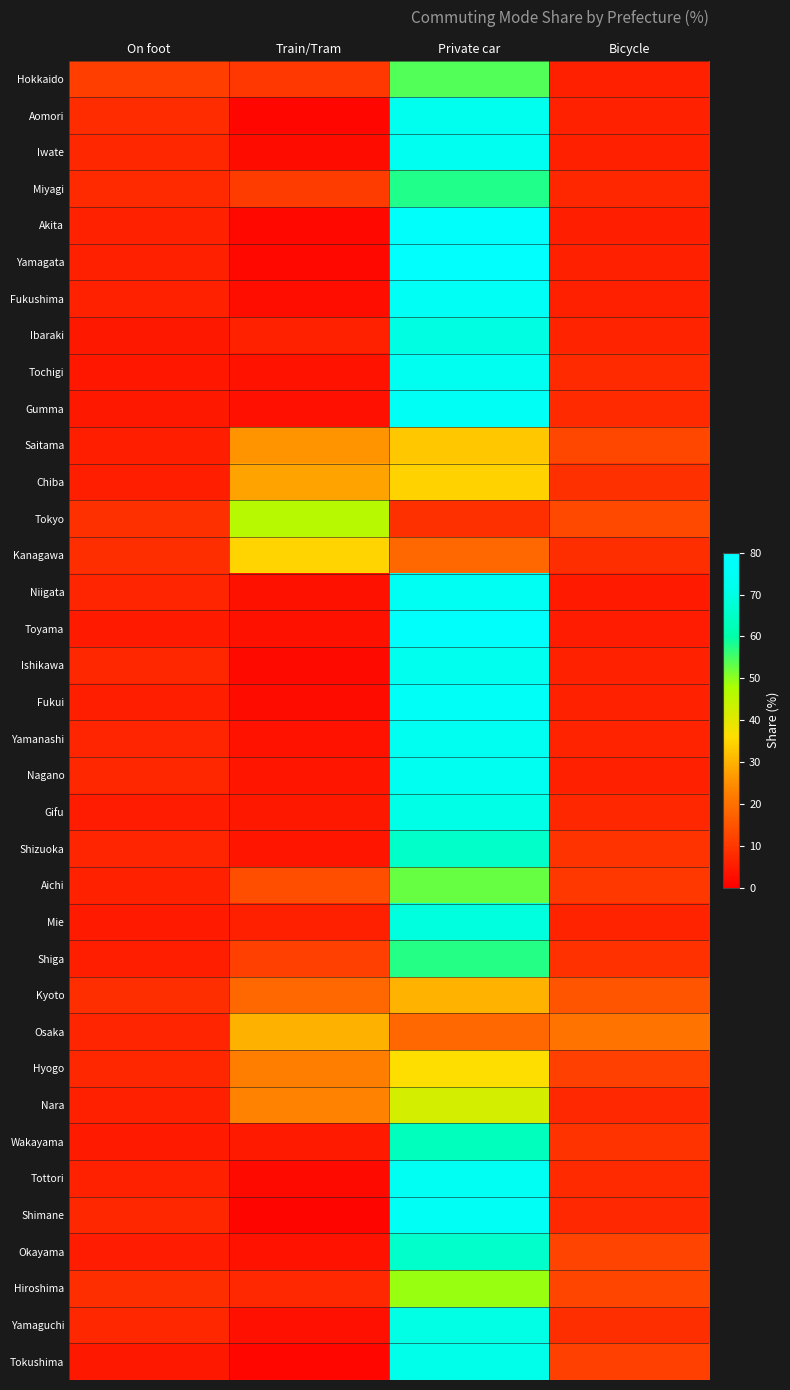

Reading right to left, what are all the values shown in this chart?

Hokkaido: Bicycle=5.7	Private car=54.3	Train/Tram=9.7	On foot=11.2
Aomori: Bicycle=6.0	Private car=71.9	Train/Tram=1.4	On foot=7.9
Iwate: Bicycle=5.8	Private car=73.1	Train/Tram=2.2	On foot=7.1
Miyagi: Bicycle=7.0	Private car=57.5	Train/Tram=10.7	On foot=7.8
Akita: Bicycle=5.5	Private car=78.2	Train/Tram=1.7	On foot=6.1
Yamagata: Bicycle=5.7	Private car=79.0	Train/Tram=1.7	On foot=5.7
Fukushima: Bicycle=5.7	Private car=75.5	Train/Tram=2.5	On foot=6.1
Ibaraki: Bicycle=6.5	Private car=69.9	Train/Tram=6.0	On foot=4.6
Tochigi: Bicycle=7.6	Private car=73.3	Train/Tram=3.5	On foot=4.3
Gumma: Bicycle=7.6	Private car=75.2	Train/Tram=3.0	On foot=4.5
Saitama: Bicycle=12.7	Private car=33.0	Train/Tram=25.7	On foot=5.5
Chiba: Bicycle=8.5	Private car=34.6	Train/Tram=28.1	On foot=5.6
Tokyo: Bicycle=12.9	Private car=8.5	Train/Tram=46.2	On foot=8.5
Kanagawa: Bicycle=8.4	Private car=18.5	Train/Tram=34.7	On foot=8.4
Niigata: Bicycle=4.8	Private car=74.2	Train/Tram=3.4	On foot=6.7
Toyama: Bicycle=5.3	Private car=77.7	Train/Tram=3.4	On foot=4.8
Ishikawa: Bicycle=6.0	Private car=72.2	Train/Tram=2.1	On foot=7.1
Fukui: Bicycle=6.2	Private car=76.5	Train/Tram=2.2	On foot=5.5
Yamanashi: Bicycle=6.5	Private car=72.9	Train/Tram=3.5	On foot=6.6
Nagano: Bicycle=5.9	Private car=73.7	Train/Tram=3.9	On foot=7.1
Gifu: Bicycle=6.9	Private car=70.9	Train/Tram=4.6	On foot=5.3
Shizuoka: Bicycle=9.1	Private car=65.6	Train/Tram=4.0	On foot=6.8
Aichi: Bicycle=10.1	Private car=52.5	Train/Tram=13.9	On foot=6.2
Mie: Bicycle=6.4	Private car=69.1	Train/Tram=5.9	On foot=4.7
Shiga: Bicycle=8.8	Private car=57.3	Train/Tram=11.4	On foot=5.4
Kyoto: Bicycle=15.0	Private car=30.0	Train/Tram=18.6	On foot=8.4
Osaka: Bicycle=20.4	Private car=18.6	Train/Tram=29.8	On foot=6.7
Hyogo: Bicycle=11.5	Private car=36.1	Train/Tram=22.2	On foot=6.9
Nara: Bicycle=7.3	Private car=41.9	Train/Tram=23.3	On foot=5.7
Wakayama: Bicycle=9.2	Private car=63.3	Train/Tram=4.9	On foot=4.9
Tottori: Bicycle=7.8	Private car=74.6	Train/Tram=2.0	On foot=6.2
Shimane: Bicycle=7.2	Private car=75.0	Train/Tram=1.0	On foot=7.0
Okayama: Bicycle=11.9	Private car=65.7	Train/Tram=3.5	On foot=5.1
Hiroshima: Bicycle=12.2	Private car=49.3	Train/Tram=7.3	On foot=8.4
Yamaguchi: Bicycle=8.3	Private car=70.0	Train/Tram=2.9	On foot=7.0
Tokushima: Bicycle=11.3	Private car=71.3	Train/Tram=1.5	On foot=4.5